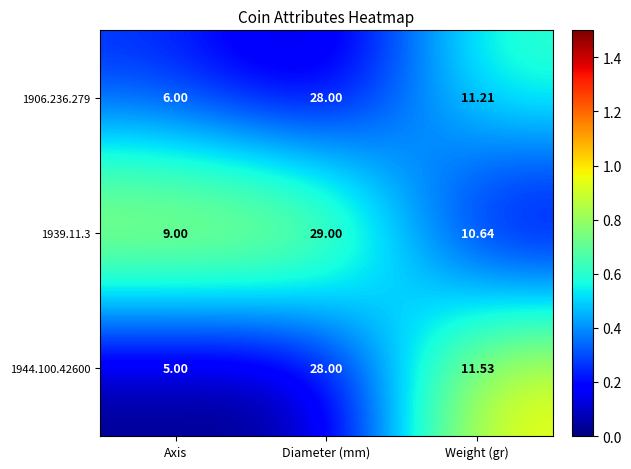

How many data points does each series have?

3